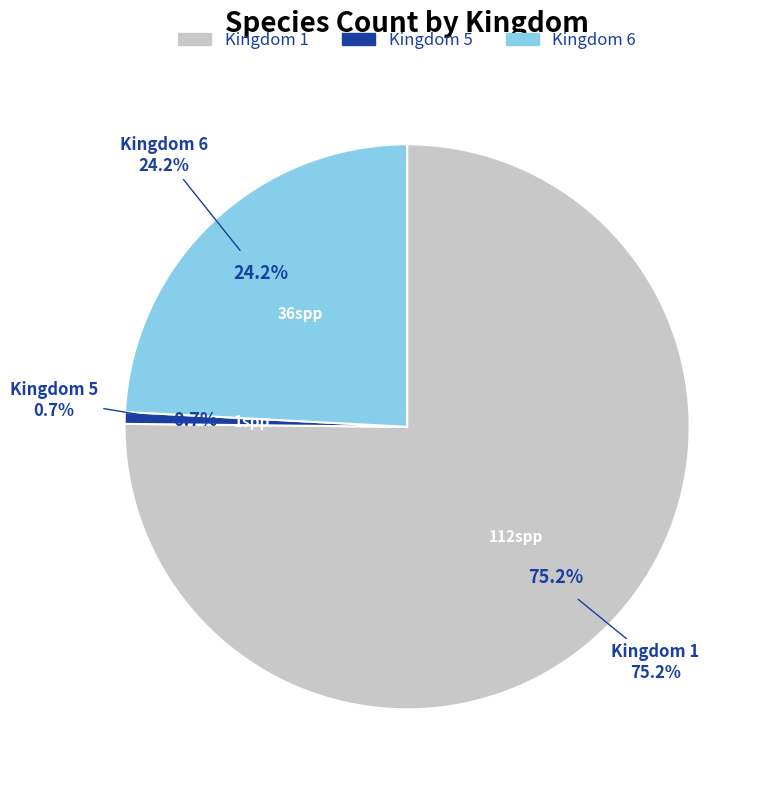

To the nearest percent, what percentage of the pie is 5?

1%